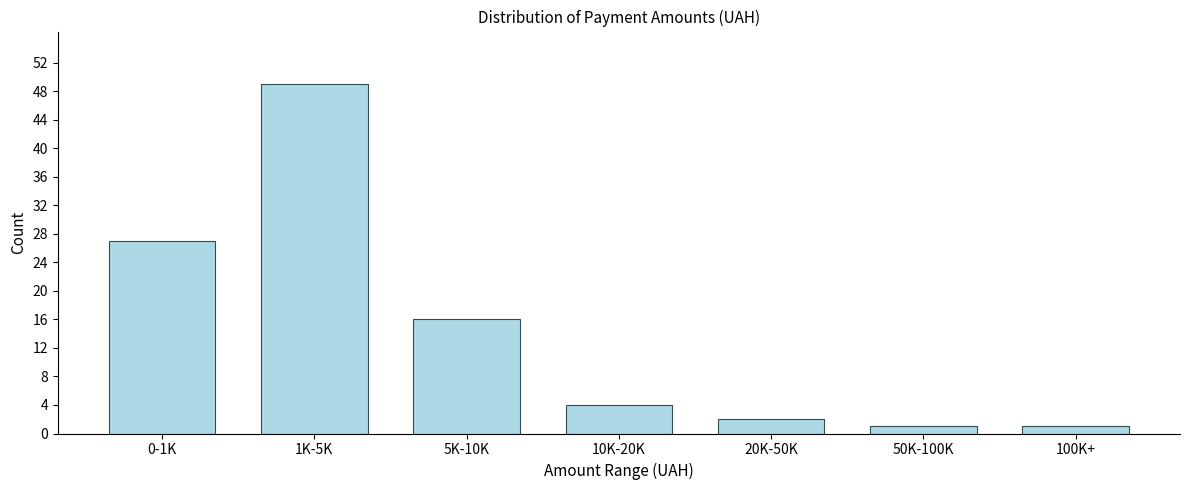

Reading left to right, transcribe all the data shown in this chart.

0-1K=27	1K-5K=49	5K-10K=16	10K-20K=4	20K-50K=2	50K-100K=1	100K+=1